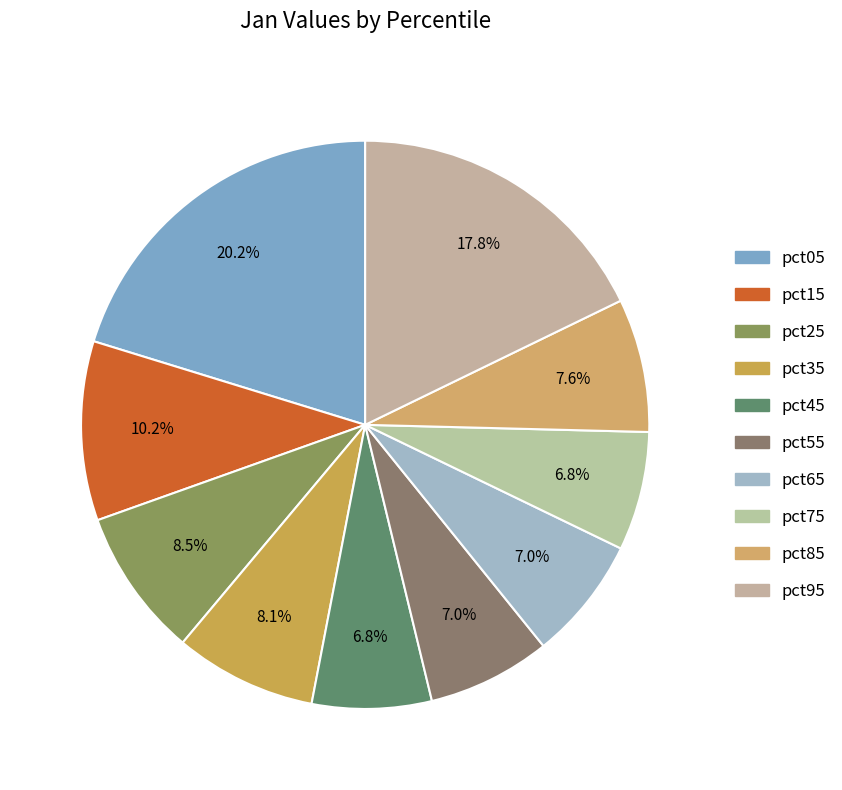

True or false: pct05 accounts for 20% of the total.

True